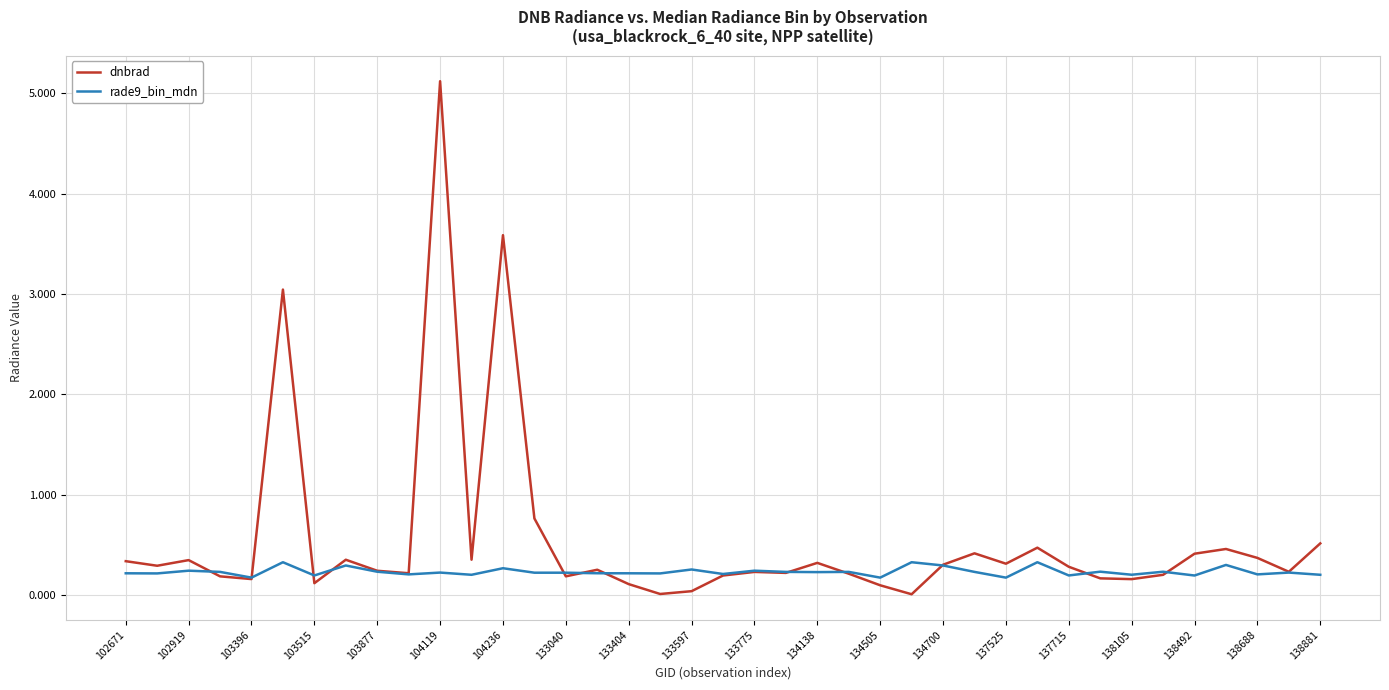

Which series has the largest total across all categories?

dnbrad